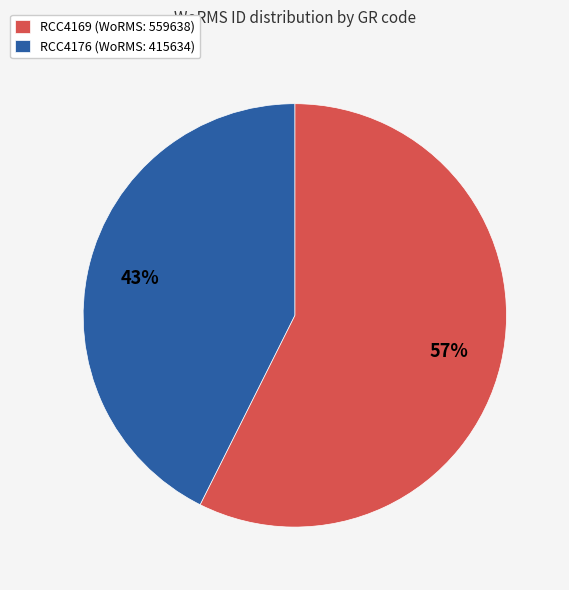

Do RCC4169 and RCC4176 together represent more than half of the pie?

Yes